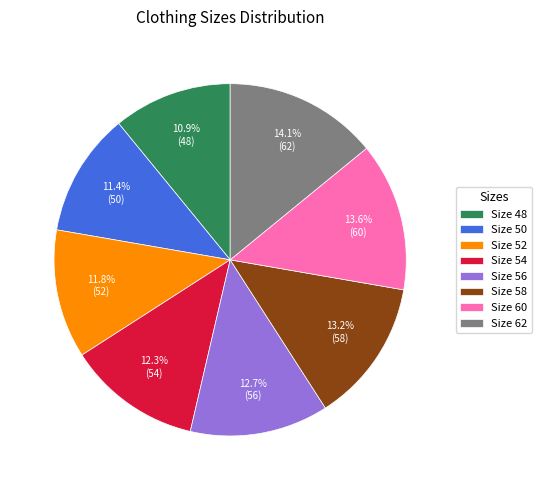

Combined, do Size 58 and Size 54 account for over 50%?

No